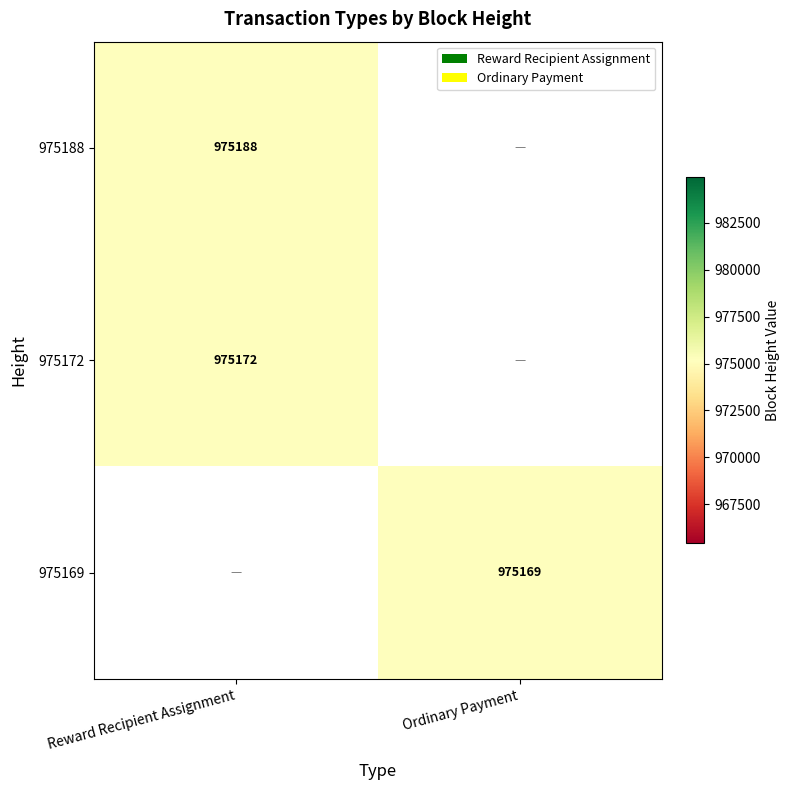

Which category has the highest value across all series?

Reward Recipient Assignment